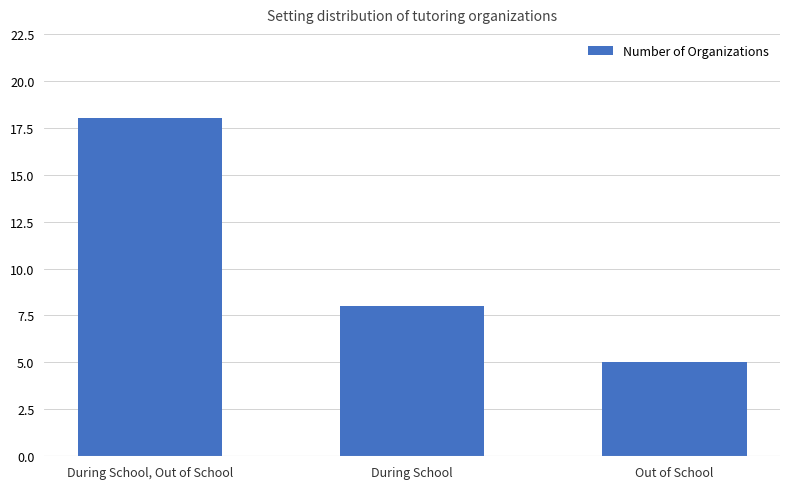

Is it true that the value at During School is 5?

False